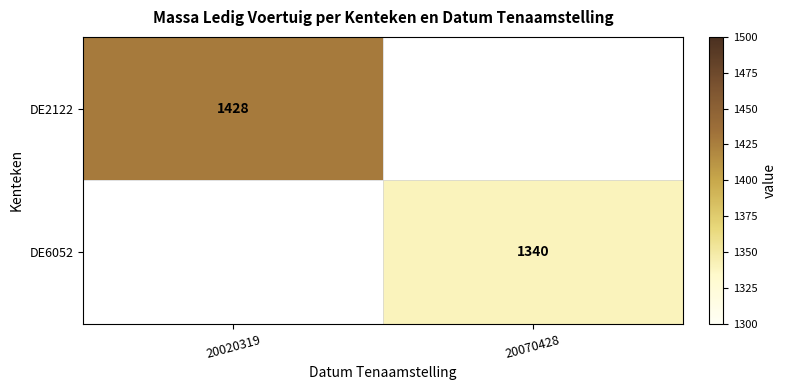

Is the value of DE6052 at 20070428 greater than the value of DE2122 at 20020319?

No